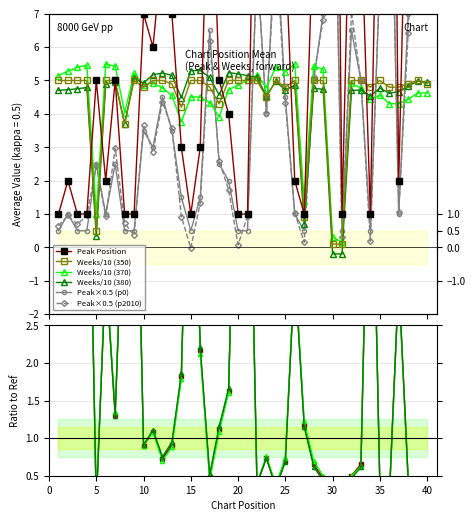

Reading left to right, extract all data points from this chart.

Peak Position: 1=1.0	2=2.0	3=1.0	4=1.0	5=5.0	6=2.0	7=5.0	8=1.0	9=1.0	10=7.0	11=6.0	12=9.0	13=7.0	14=3.0	15=1.0	16=3.0	17=13.0	18=5.0	19=4.0	20=1.0	21=1.0	22=17.0	23=8.0	24=19.0	25=9.0	26=2.0	27=1.0	28=10.0	29=14.0	30=30.0	31=1.0	32=13.0	33=10.0	34=1.0	35=16.0	36=29.0	37=2.0	38=14.0	39=30.0	40=28.0
Weeks on Chart: 1=5.0	2=5.0	3=5.0	4=5.0	5=0.5	6=5.0	7=5.0	8=3.7	9=5.0	10=4.8	11=5.0	12=5.0	13=4.9	14=4.2	15=5.0	16=5.0	17=4.8	18=4.3	19=5.0	20=5.0	21=5.0	22=5.0	23=4.5	24=5.0	25=4.8	26=5.0	27=0.9	28=5.0	29=5.0	30=0.1	31=0.1	32=5.0	33=5.0	34=4.8	35=5.0	36=4.8	37=4.8	38=4.9	39=5.0	40=4.9